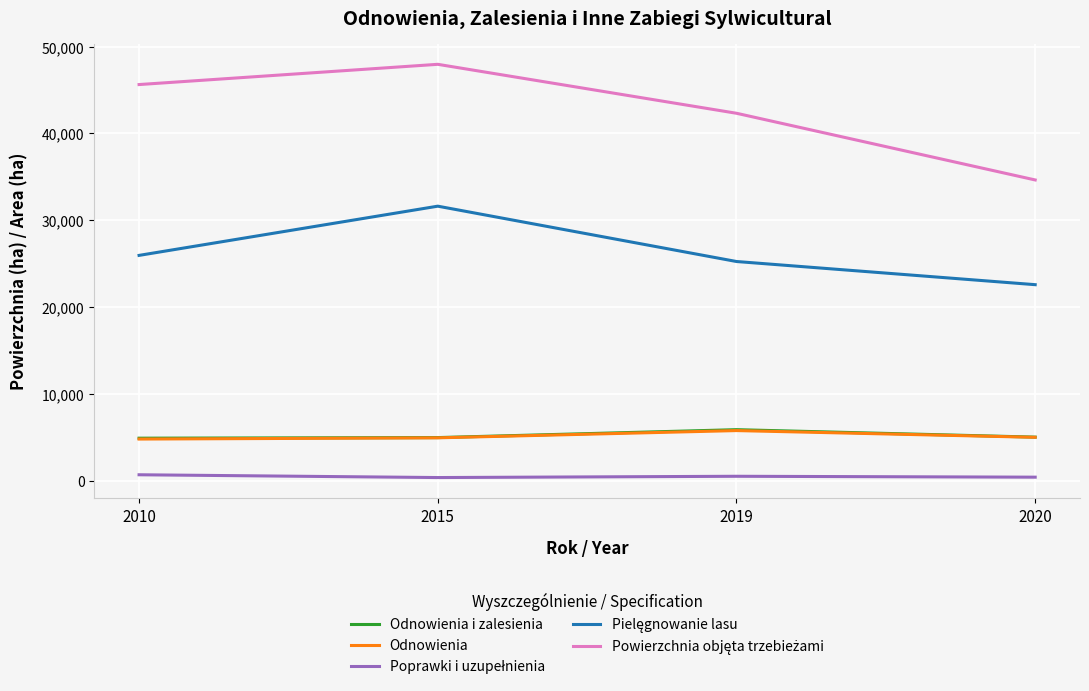

At which category is the sum across all series the highest?

2015